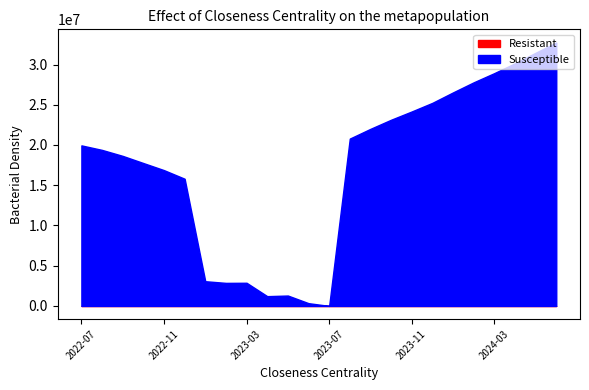

What is the sum of all Resistant values?

2101